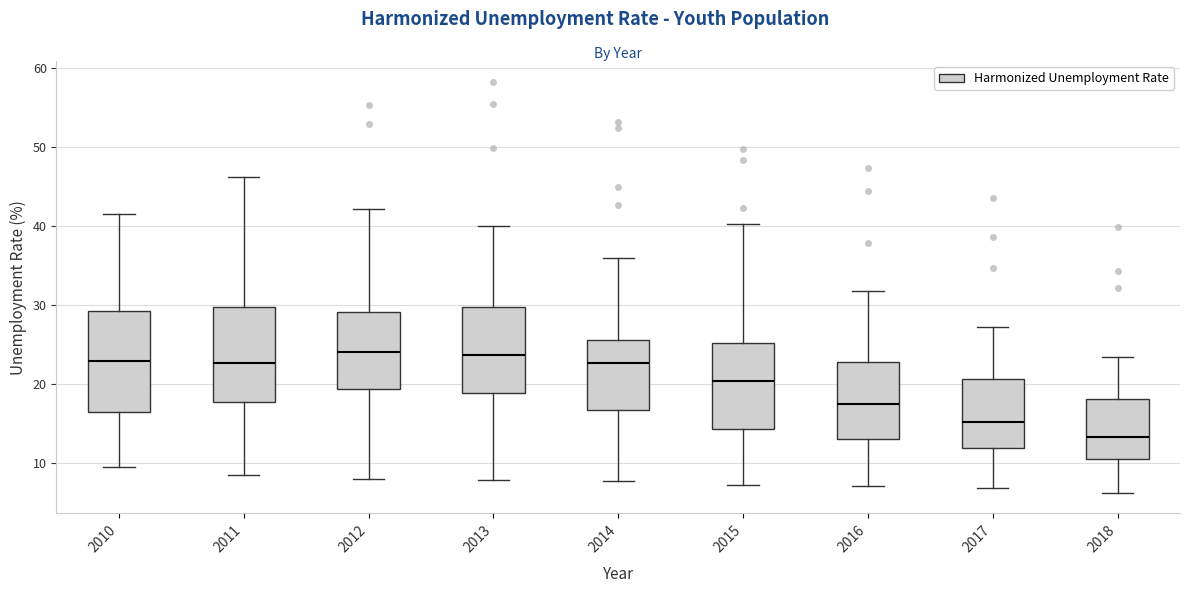

Which box has the lowest median line?

2018